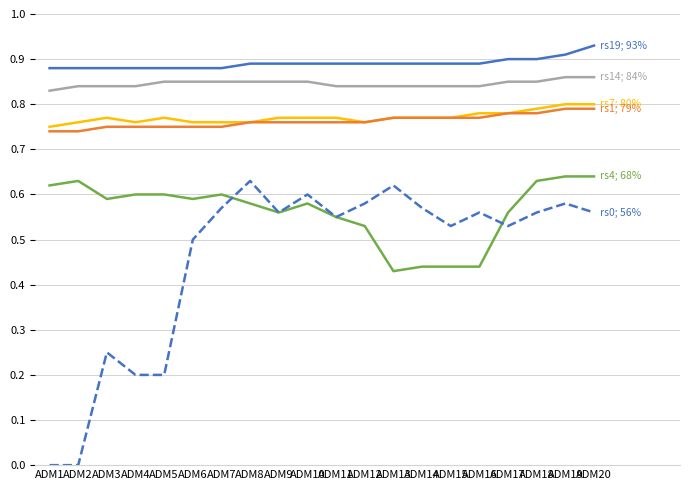

What is the total value across all series at ADM18?

4.5